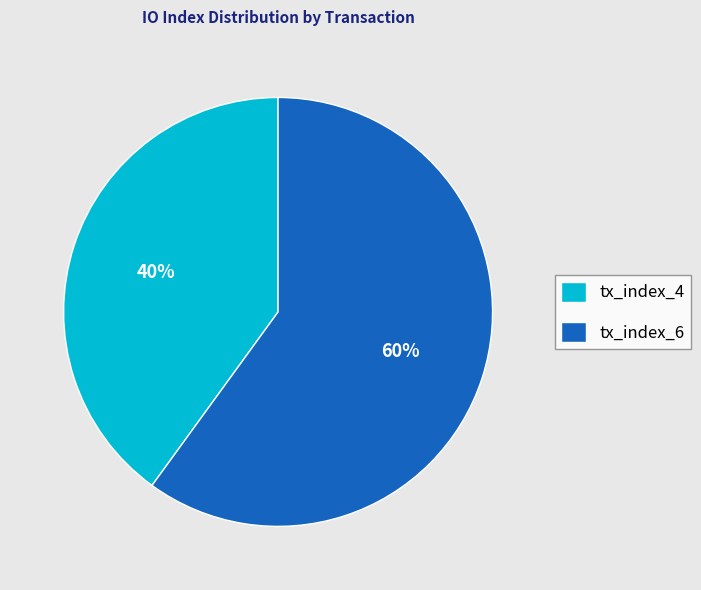

Approximately how many times larger is the value at tx_index_4 compared to tx_index_6?

0.7